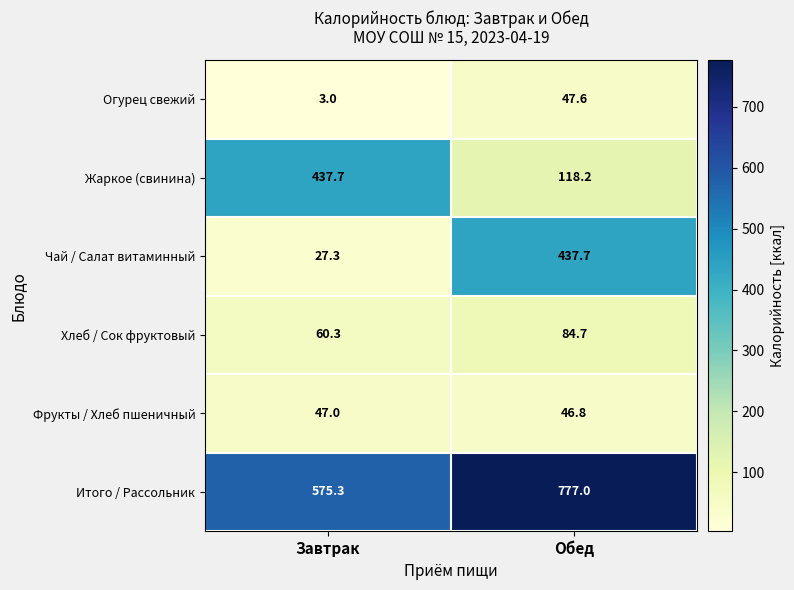

Where is Фрукты / Хлеб пшеничный nearest to the value 46?

Обед